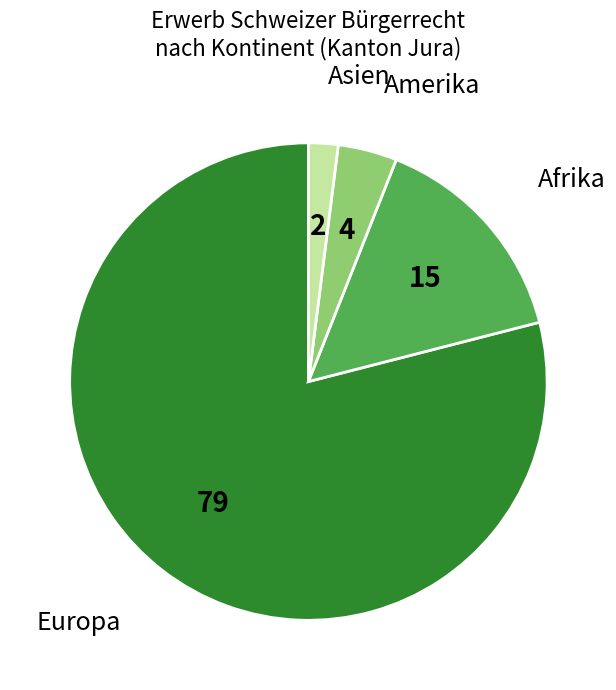

Does any single category account for the majority?

Yes